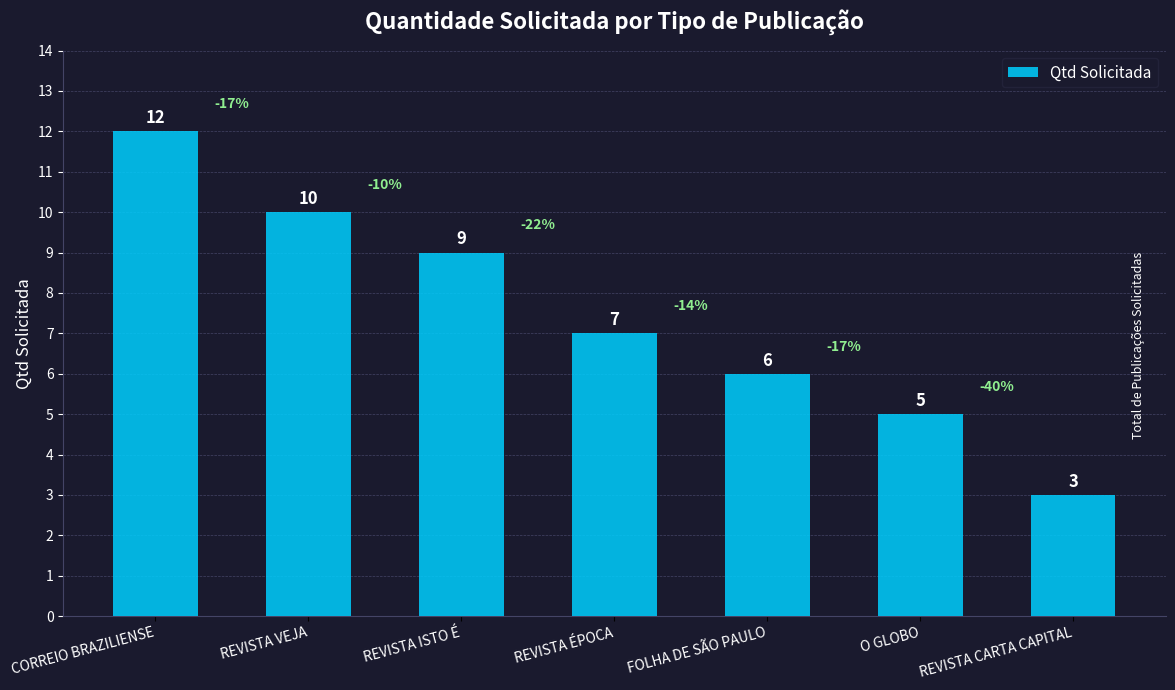

What position from the left is REVISTA CARTA CAPITAL?

7